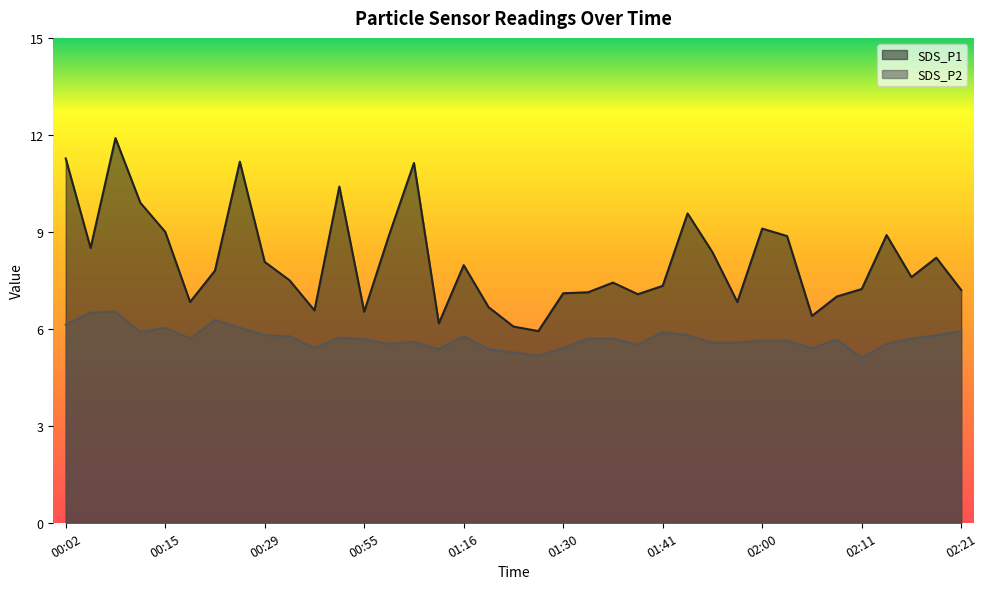

At which category is the sum across all series the highest?

00:07